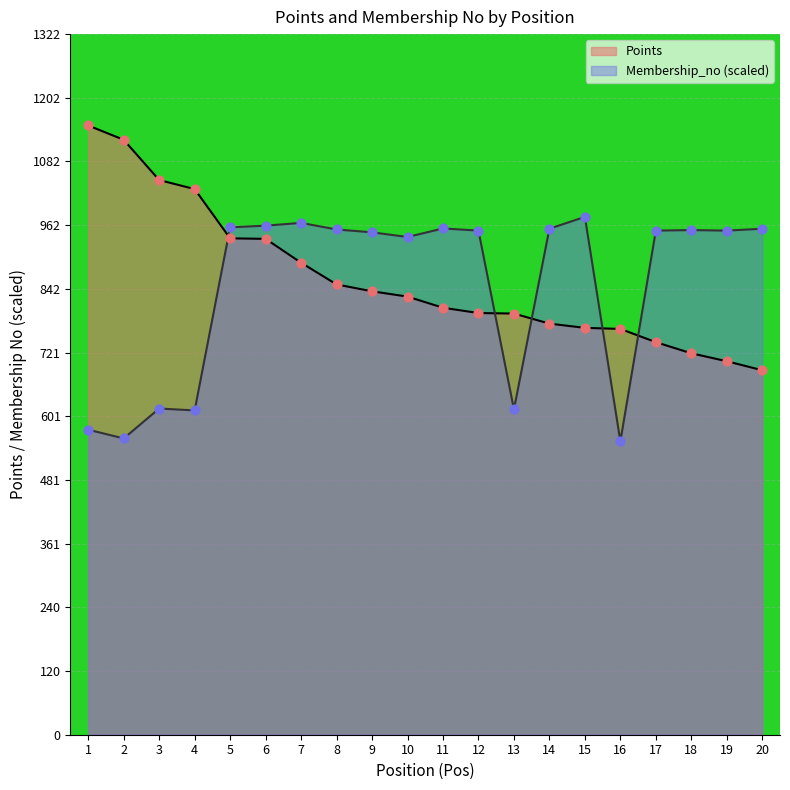

What is the total value across all series at 14?

1731.2